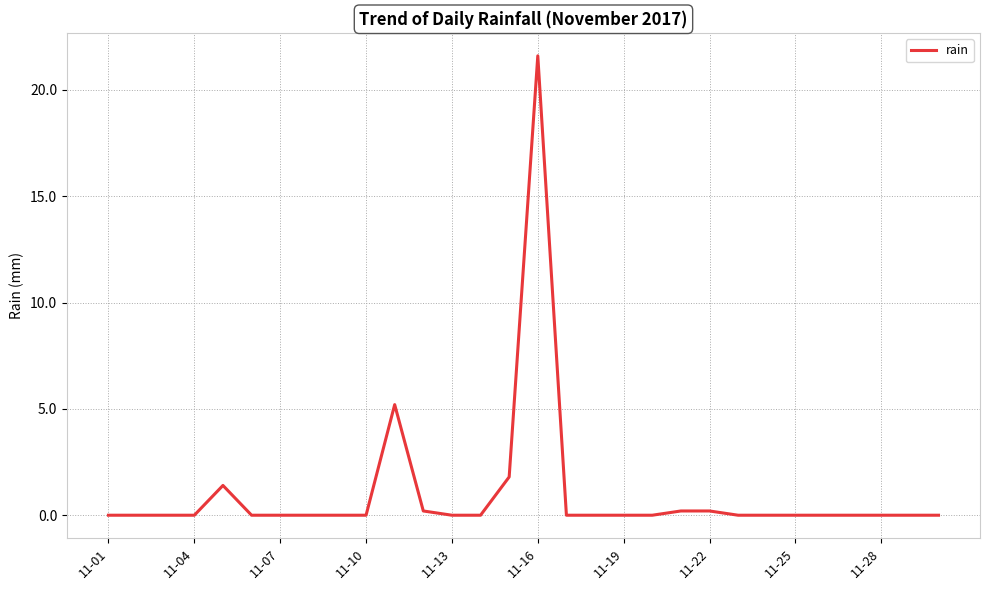

What is the greatest value displayed?

21.6